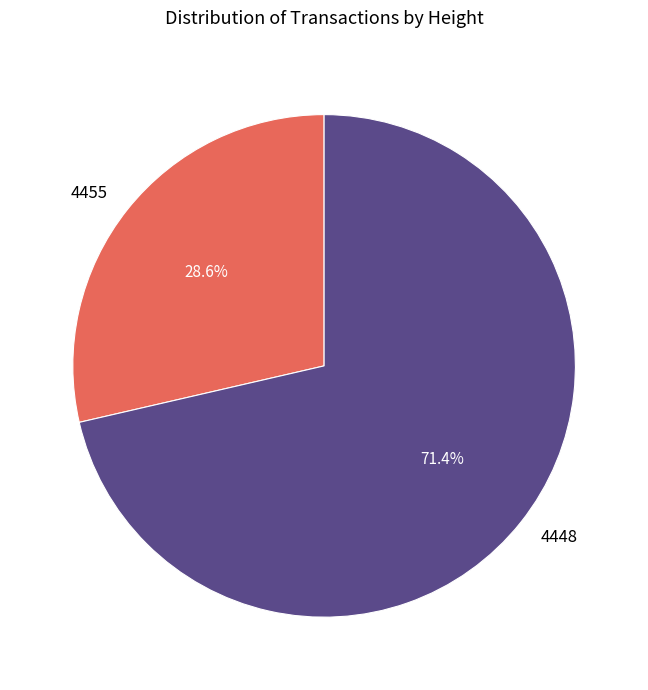

To the nearest percent, what is the combined percentage of 4455 and 4448?

100%